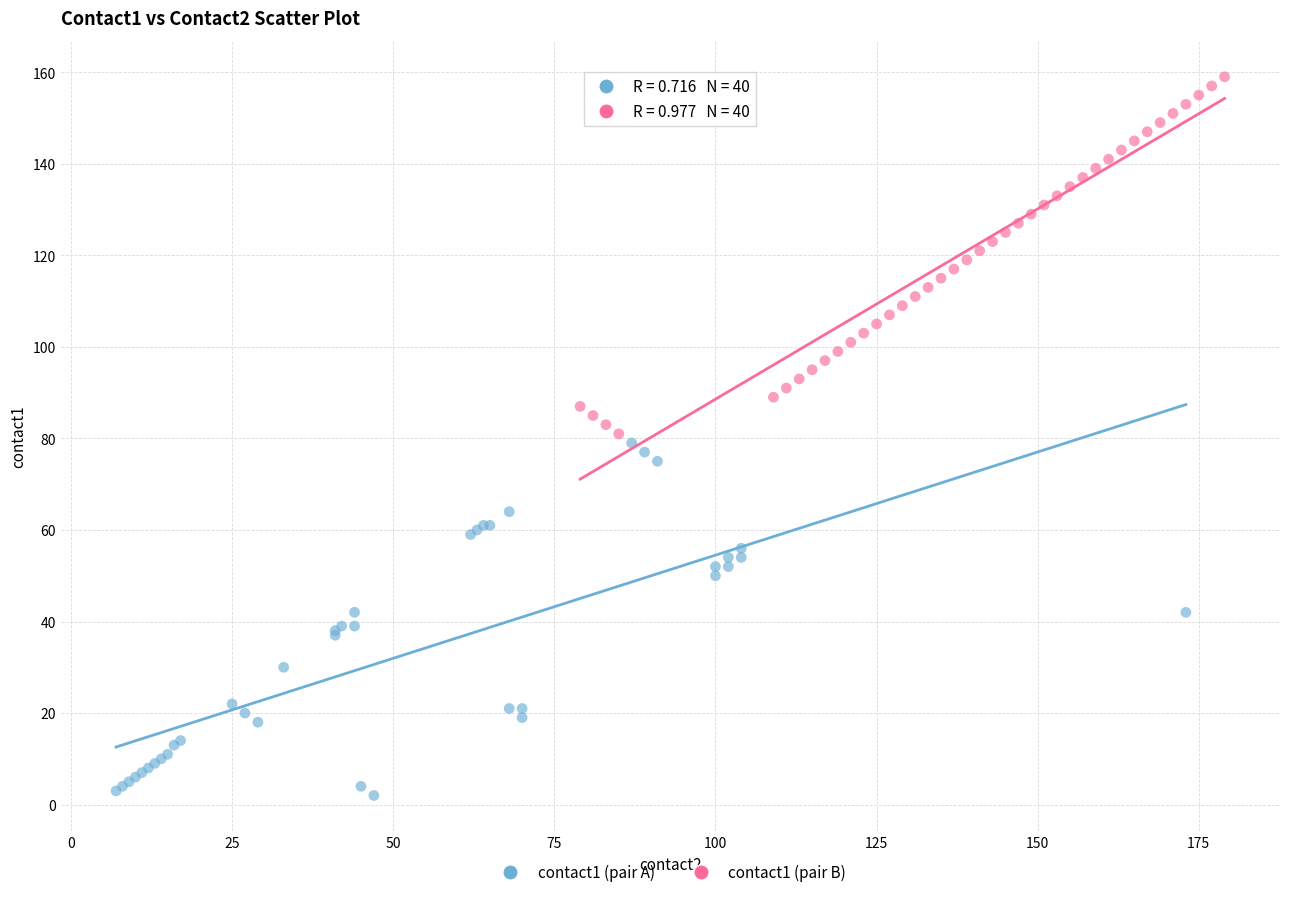

Which series has the widest spread of Y values?

contact1 (pair B)